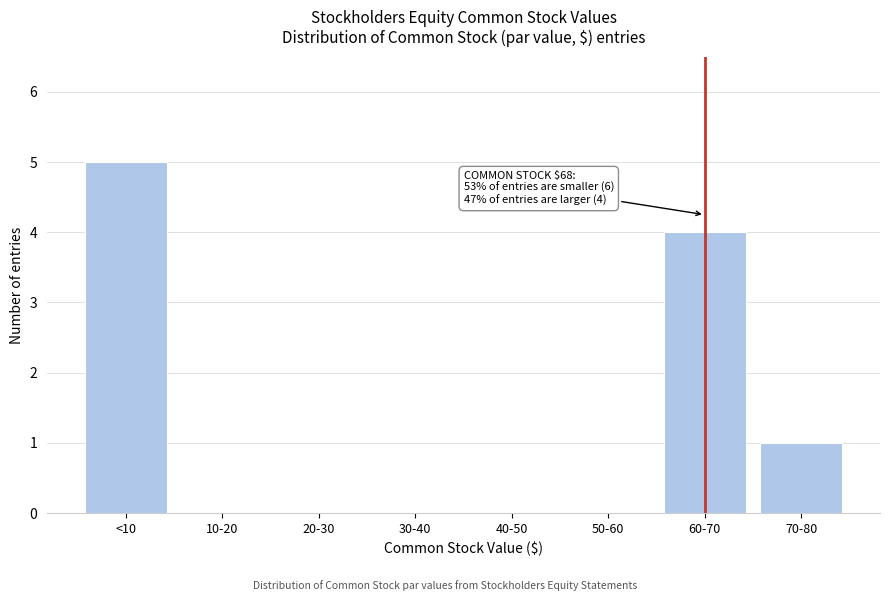

Reading left to right, transcribe all the data shown in this chart.

<10=5	10-20=0	20-30=0	30-40=0	40-50=0	50-60=0	60-70=4	70-80=1